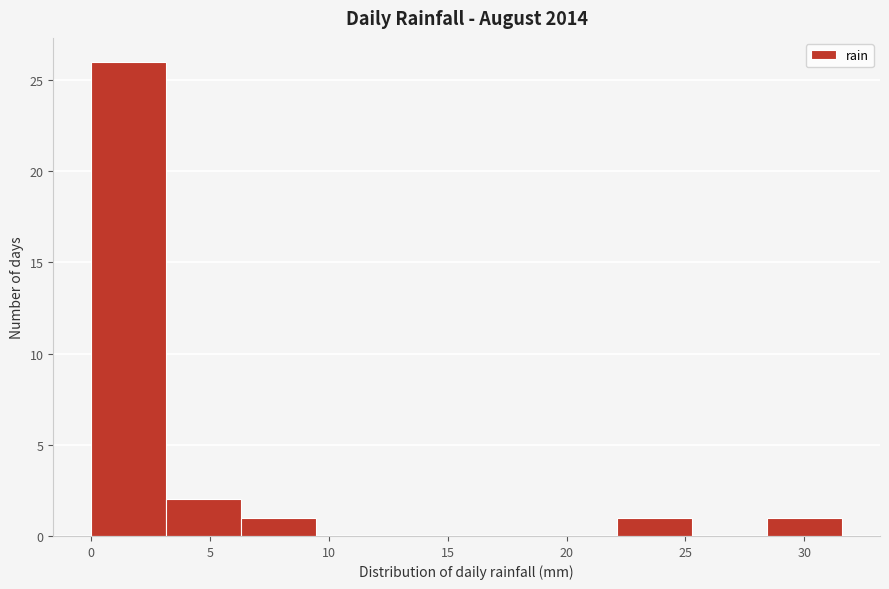

What is the height of the bar covering 0.0 to 3.0 on the x-axis? Neither the bar edges nor the heights are printed on the chart, so give them approximately, as read against the axes.

26